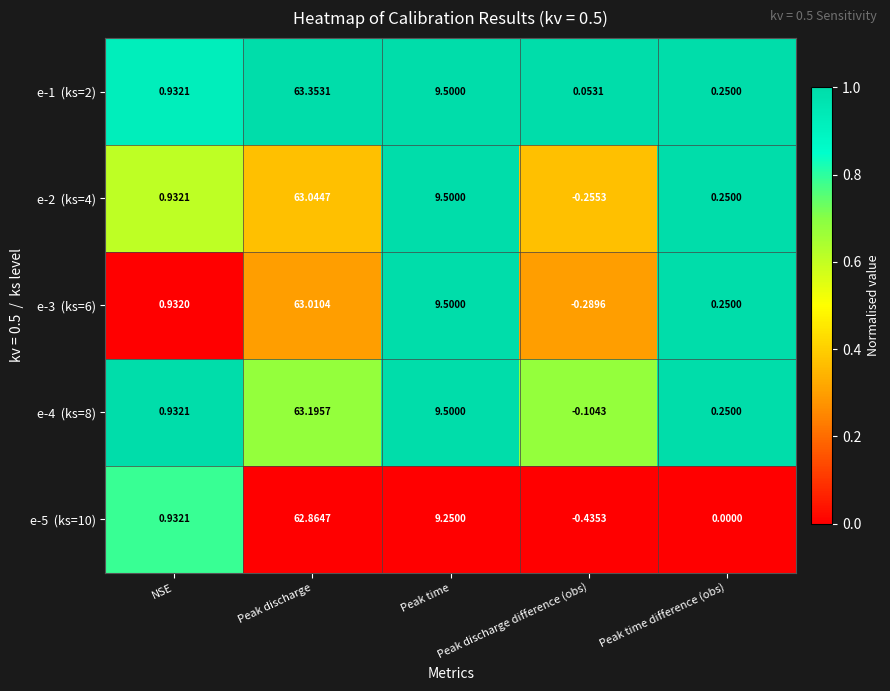

Which category has the lowest value across all series?

Peak discharge difference (obs)